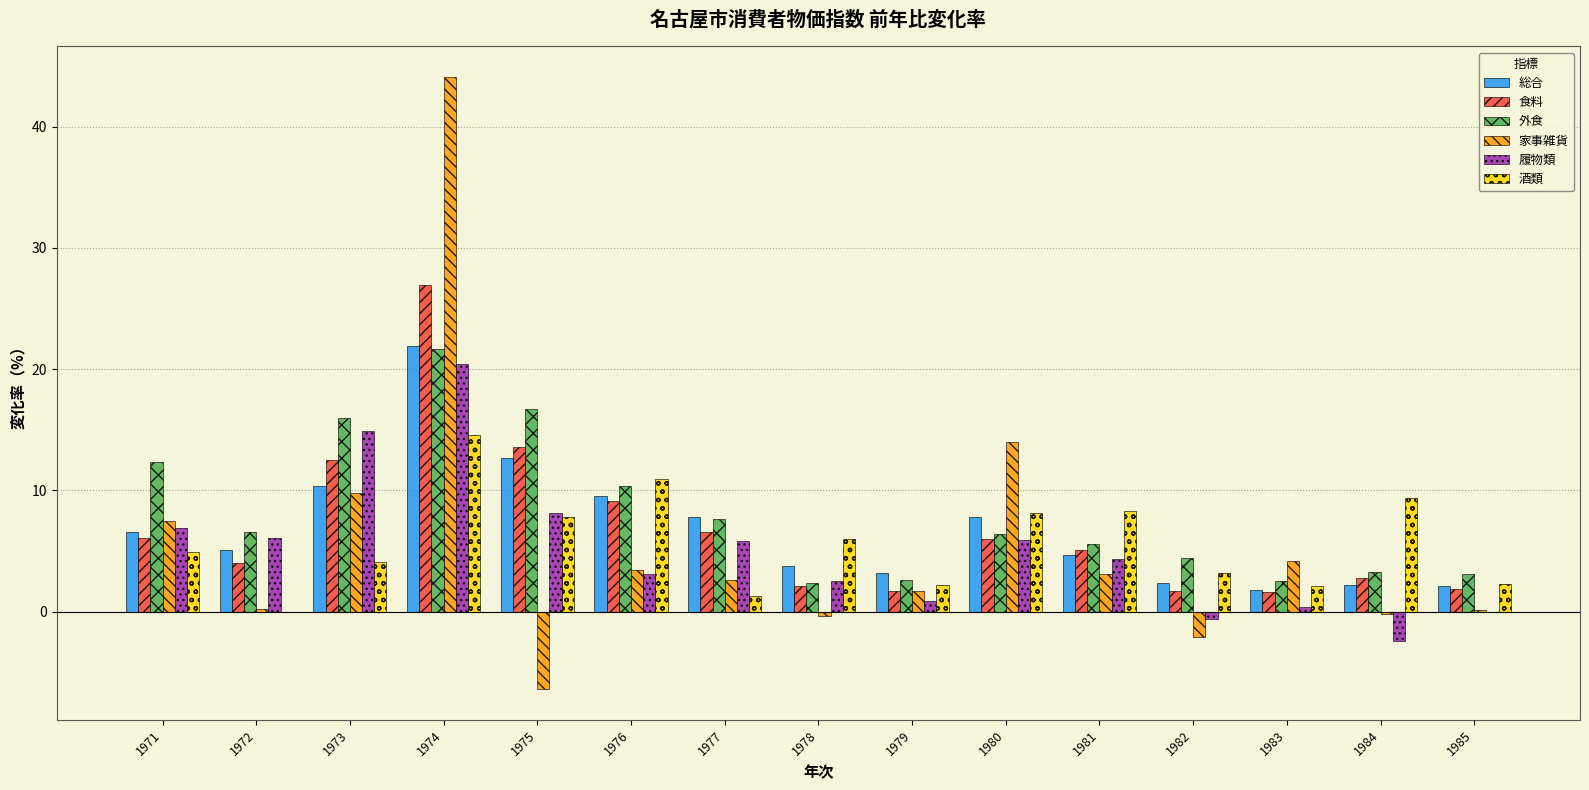

At which label does 総合 reach its peak?

1974